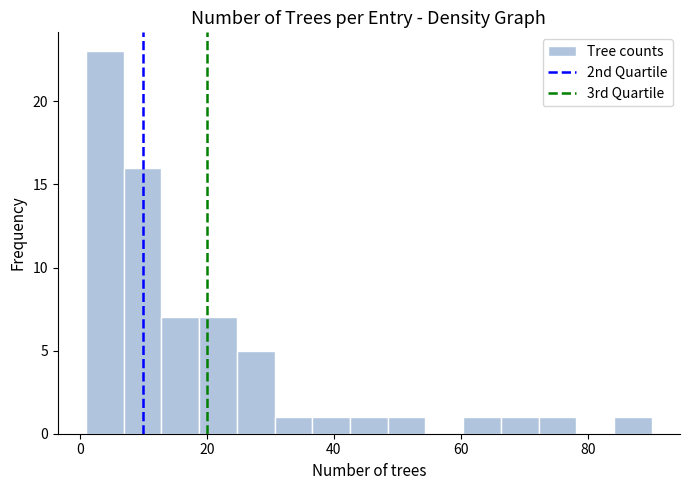

Around what value on the x-axis is the tallest bar? Give the approximate position of its centre, as read against the axis.

4